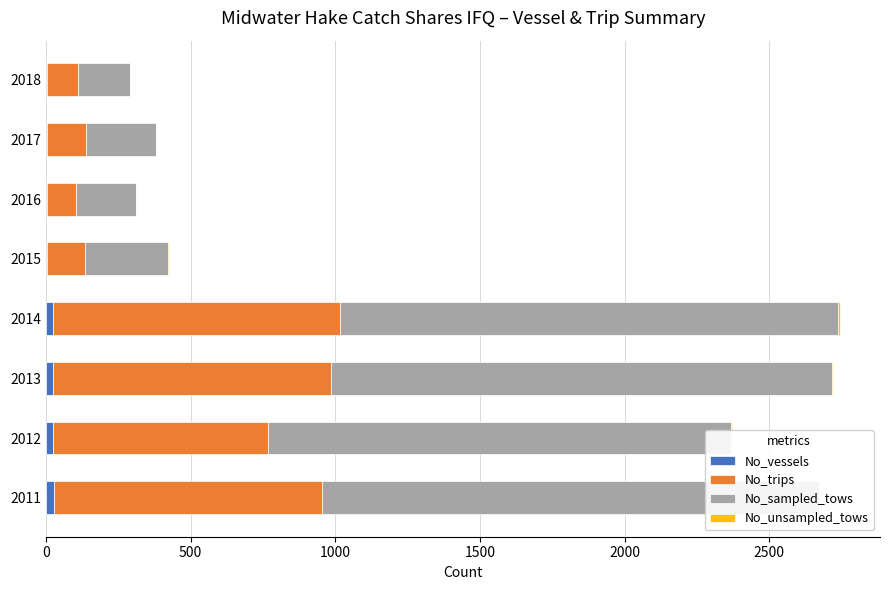

How many series are shown in this chart?

4